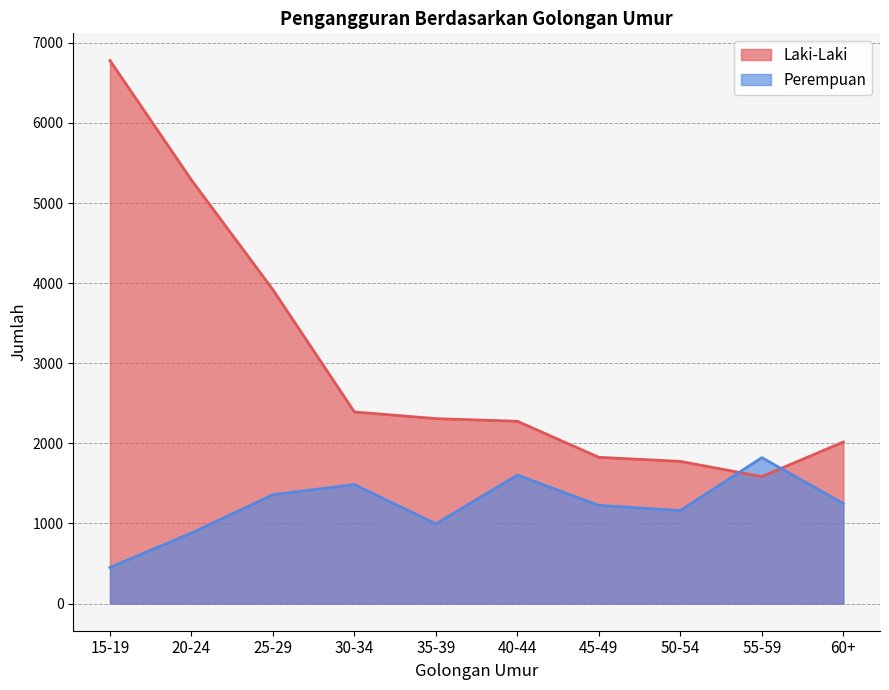

At 30-34, list the series in order from smallest to largest.

Perempuan, Laki-Laki